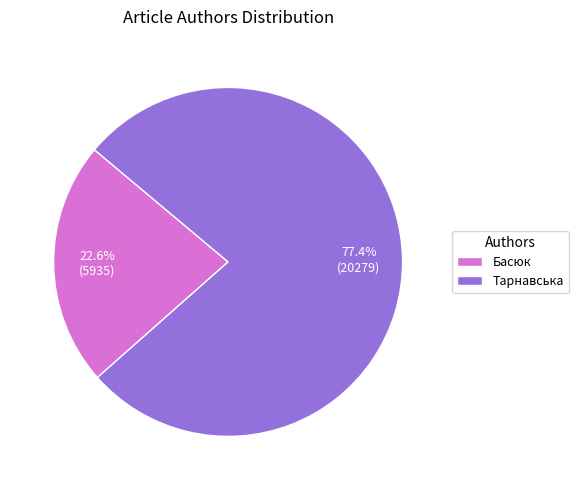

True or false: Басюк accounts for 23% of the total.

True